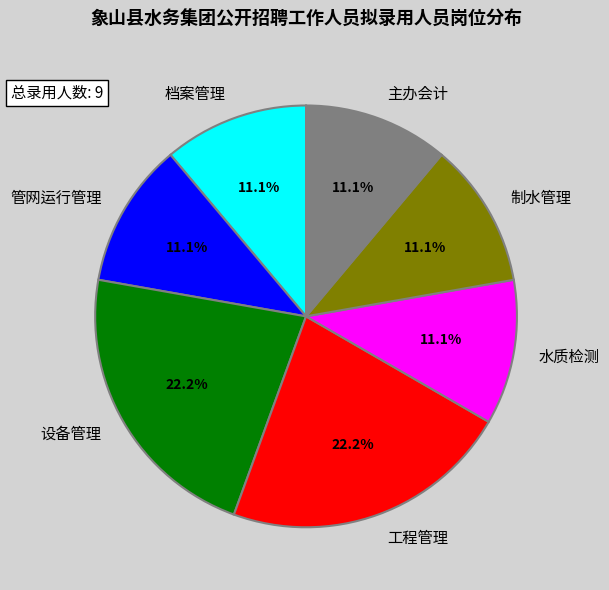

Is it true that 水质检测 is 11% of the pie?

True